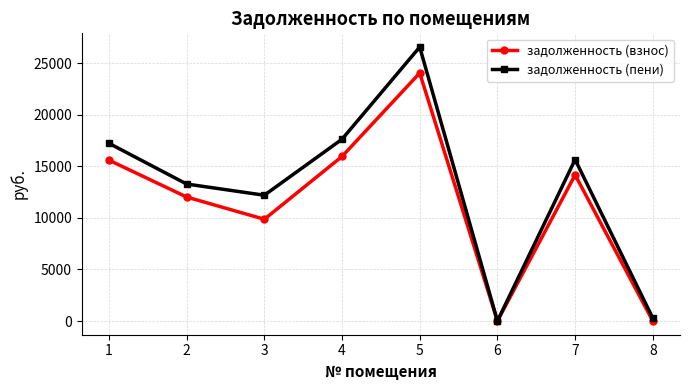

Is the value of задолженность (пени) at 7 greater than the value of задолженность (взнос) at 5?

No